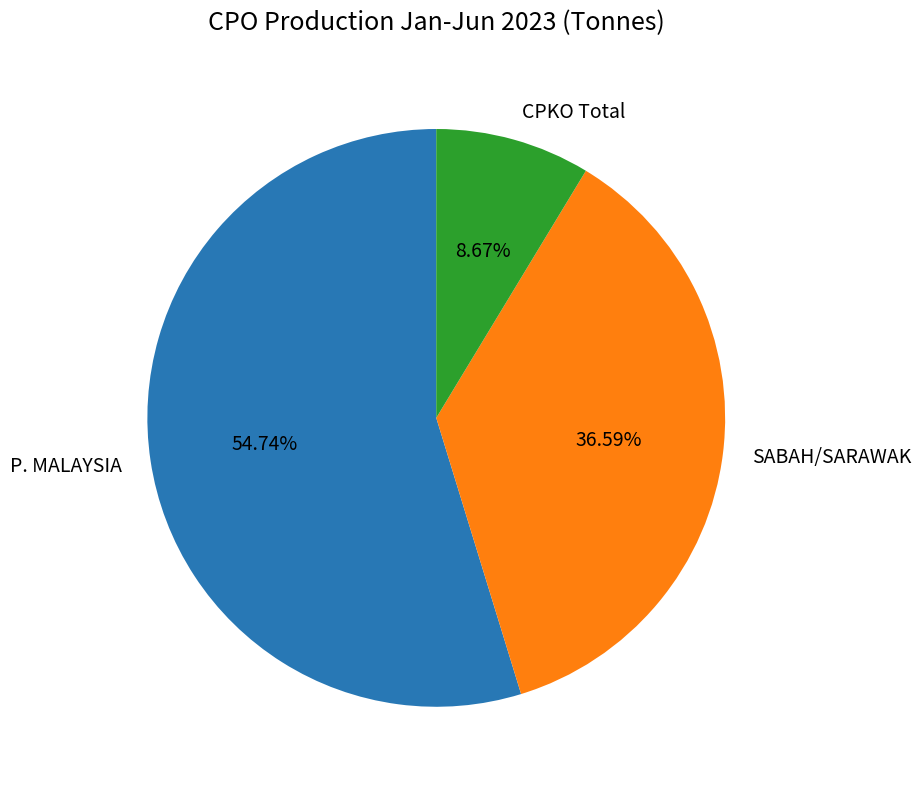

To the nearest percent, what portion does P. MALAYSIA represent?

55%